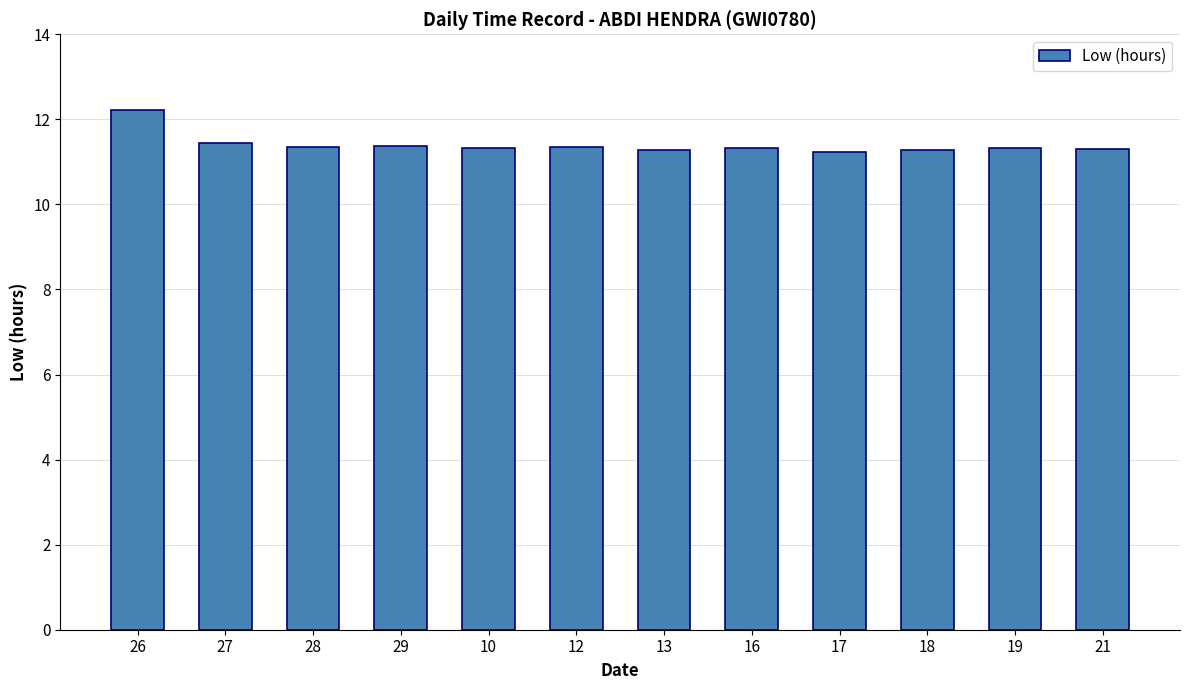

What is the sum of the values at 13 and 29?

22.6